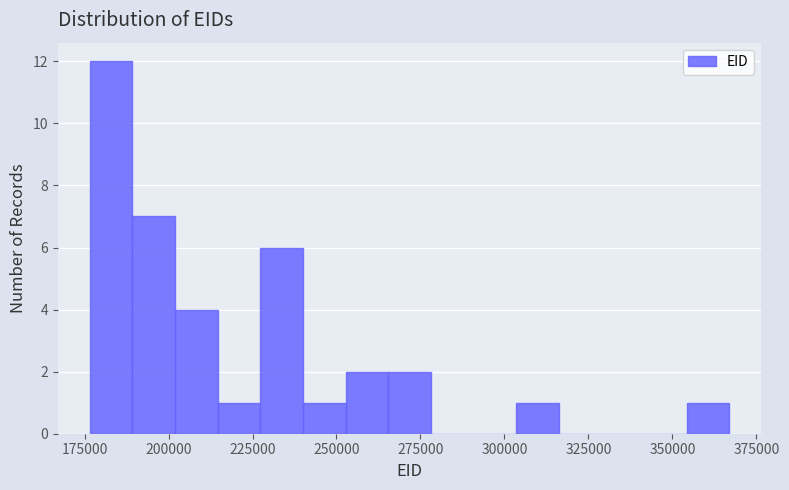

Read against the x-axis, roughly where is the centre of the tallest bar?

185000